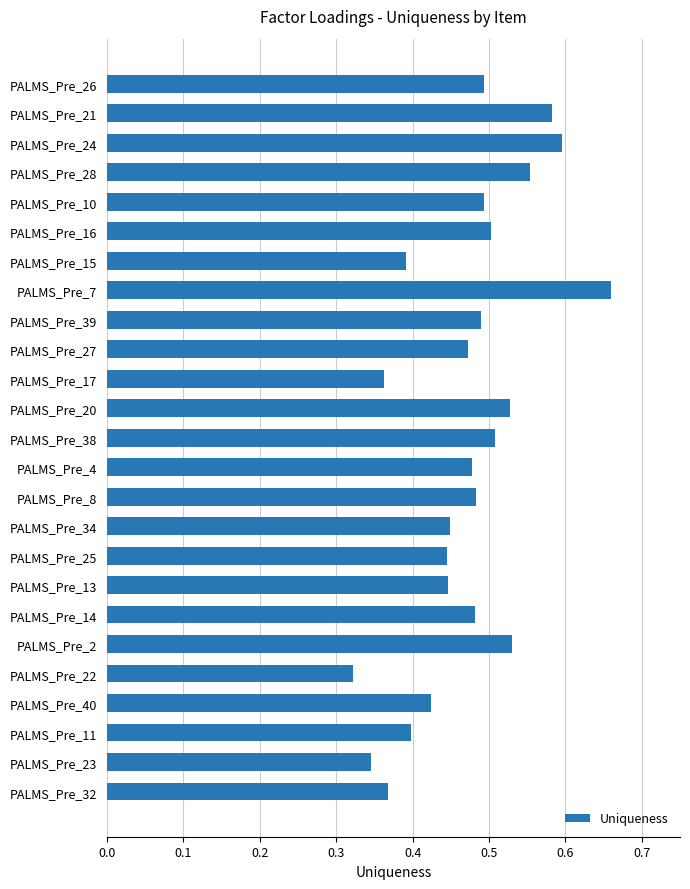

What is the sum of the values at PALMS_Pre_15 and PALMS_Pre_13?

0.8